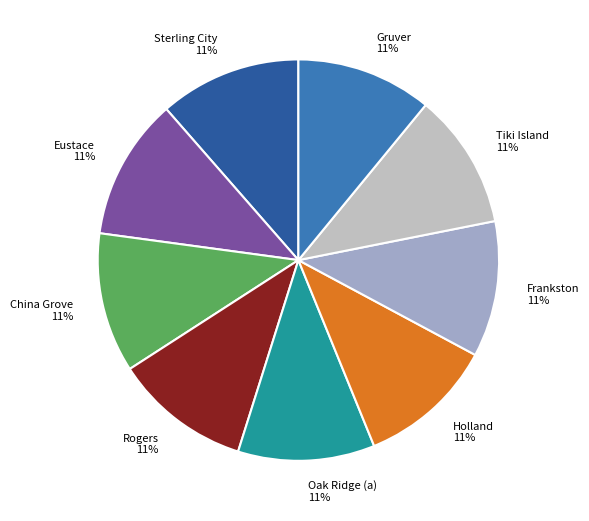

True or false: Holland accounts for 1% of the total.

False